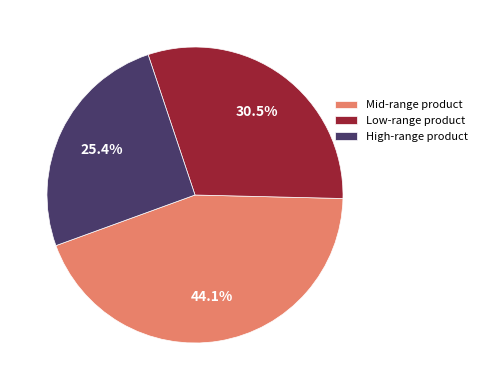

Is there any slice that represents more than half of the pie?

No